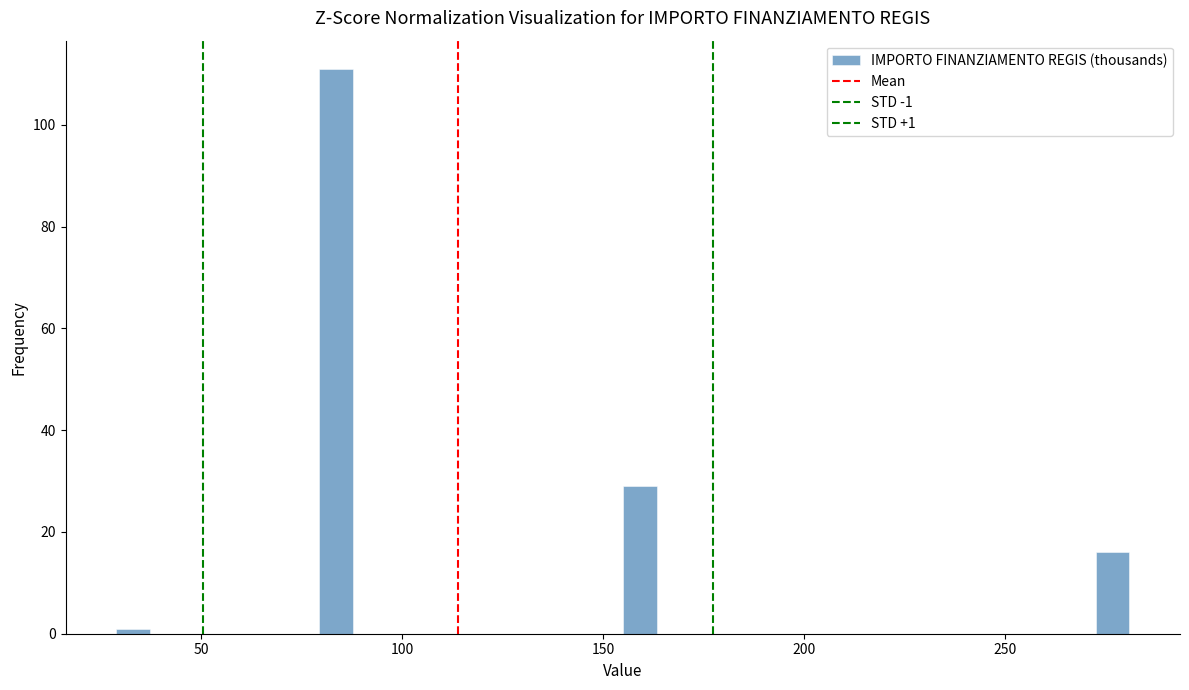

Around what value on the x-axis is the tallest bar? Give the approximate position of its centre, as read against the axis.

85